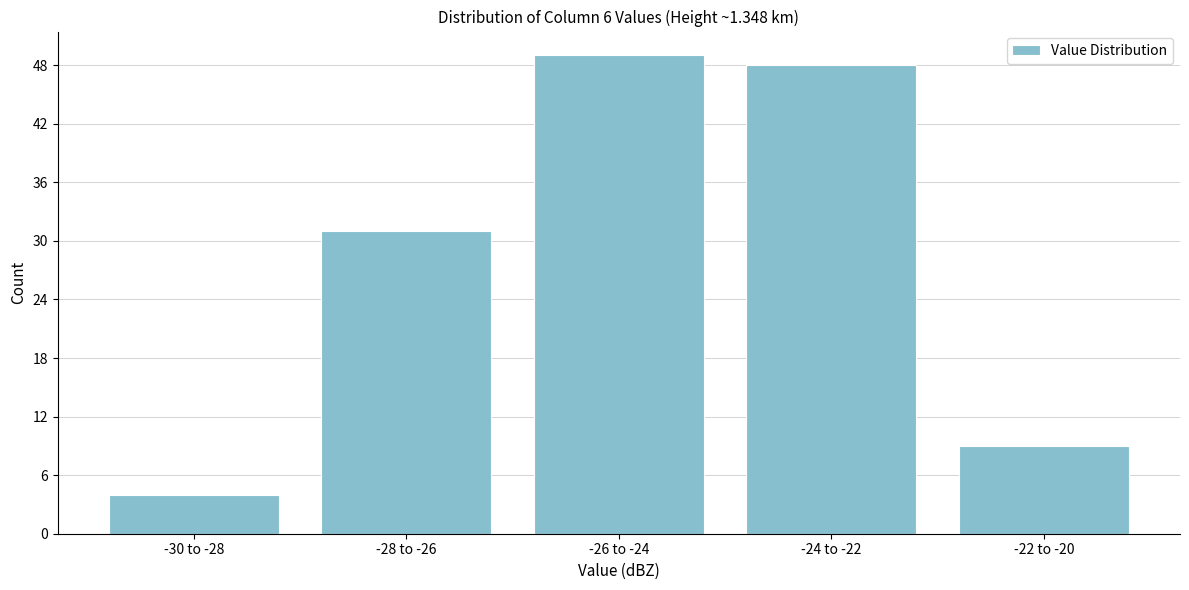

Reading left to right, transcribe all the data shown in this chart.

4	31	49	48	9